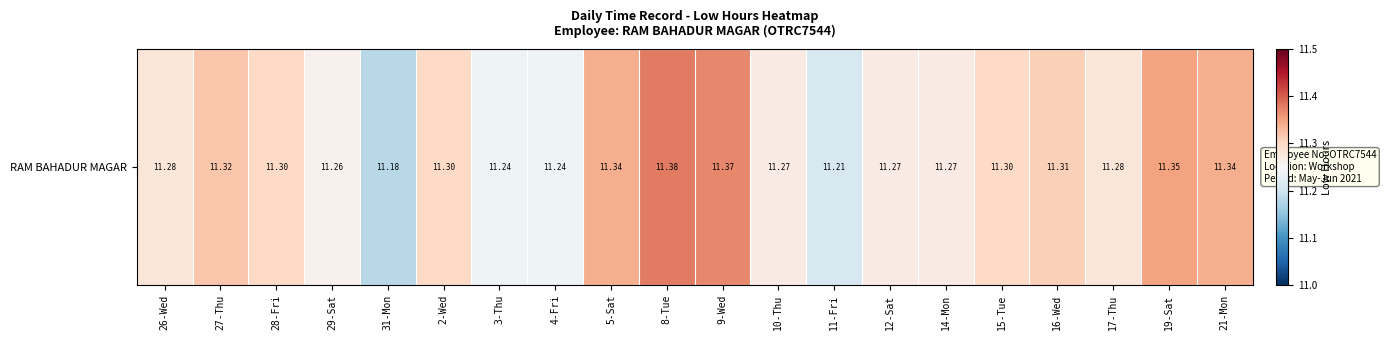

Between 21-Mon and 9-Wed, which is larger?

9-Wed